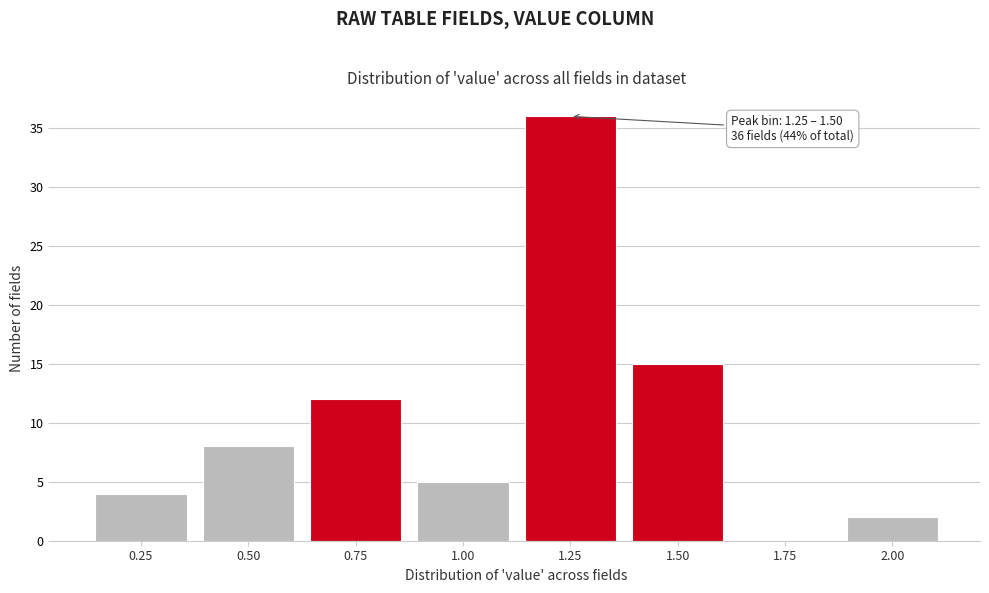

Reading left to right, extract all data points from this chart.

0.25=4	0.50=8	0.75=12	1.00=5	1.25=36	1.50=15	1.75=0	2.00=2